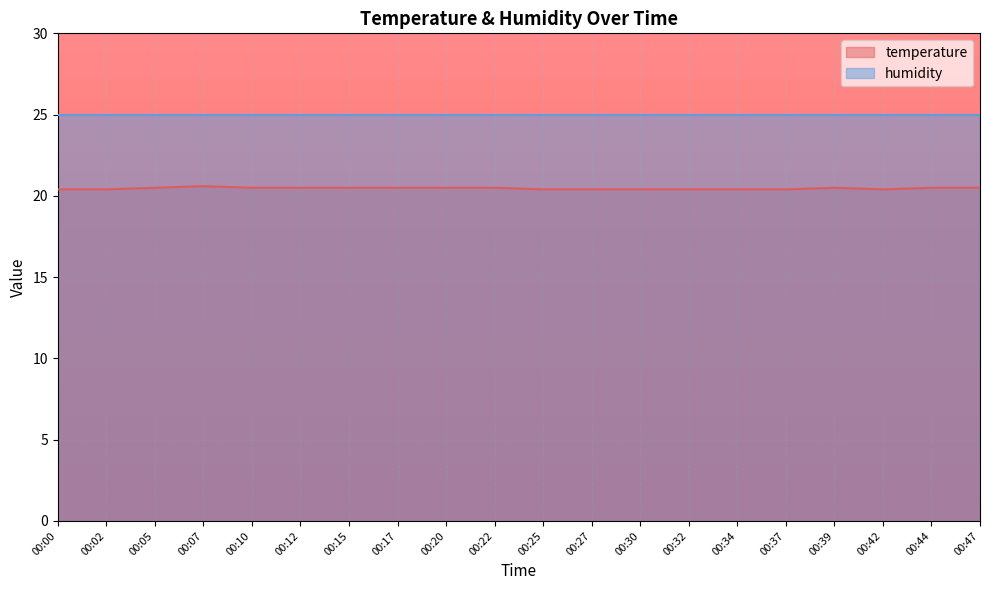

Does the chart display data point markers on the line(s)?

No